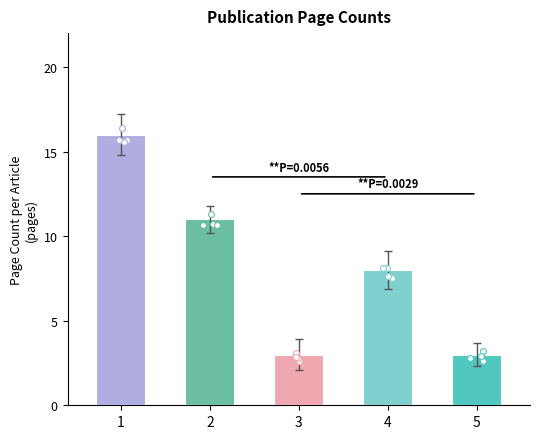

What is the change in value from 3 to 4?

+5